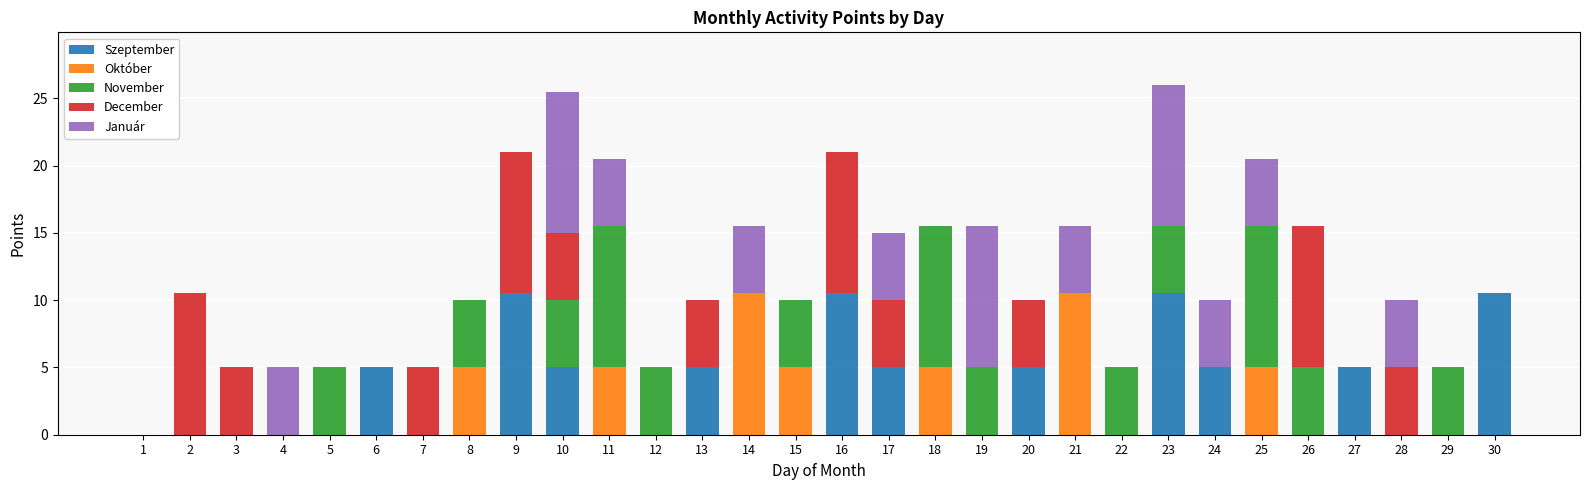

What is the total value across all series at 14?

15.5